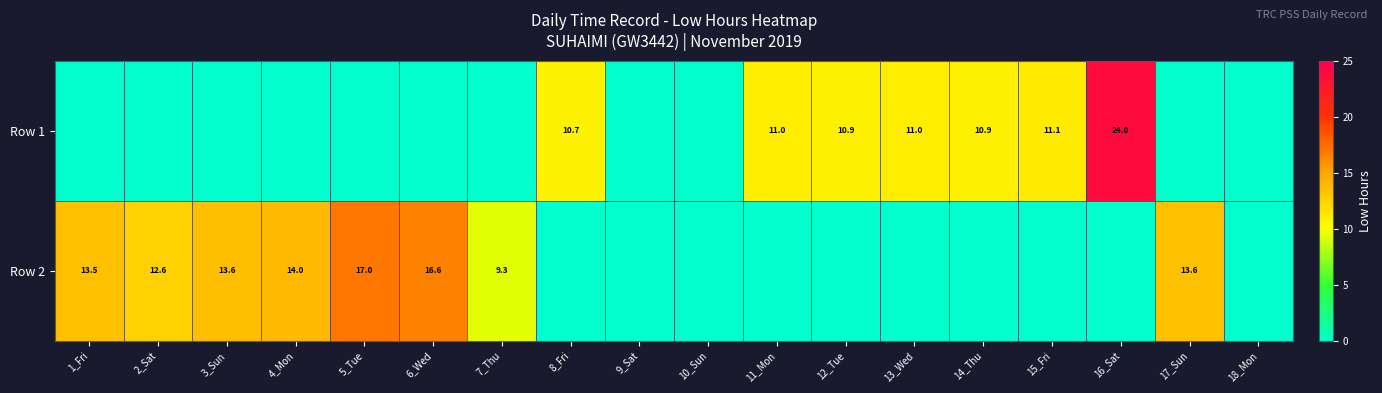

True or false: Row 1 has a value of 2.8 at 15_Fri.

False